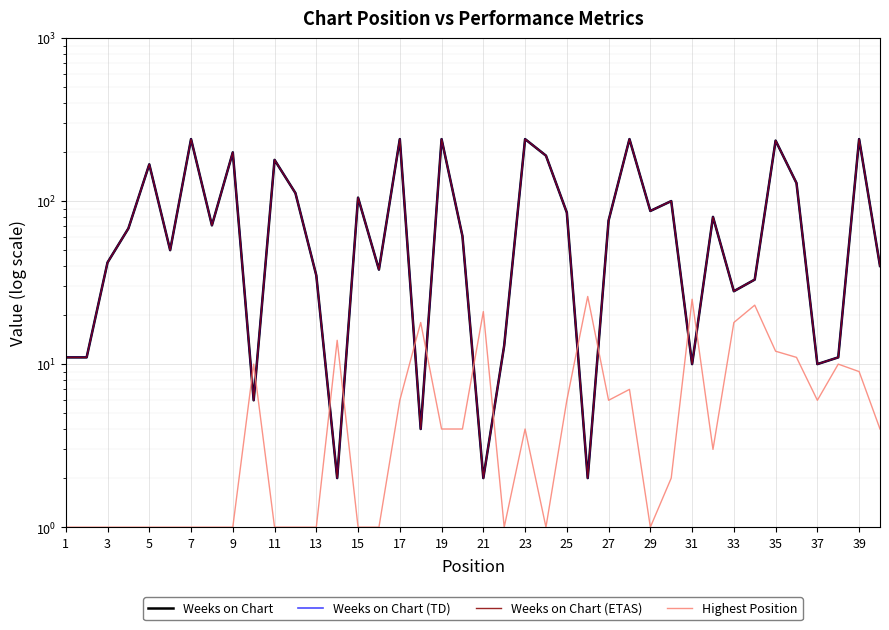

What is the value of the Weeks on Chart (ETAS) point at the 8th from the left?

71